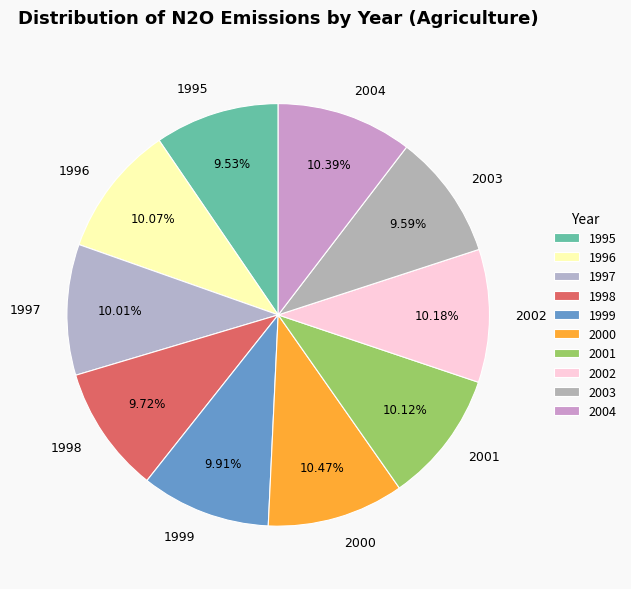

To the nearest percent, what is the average slice percentage?

10%